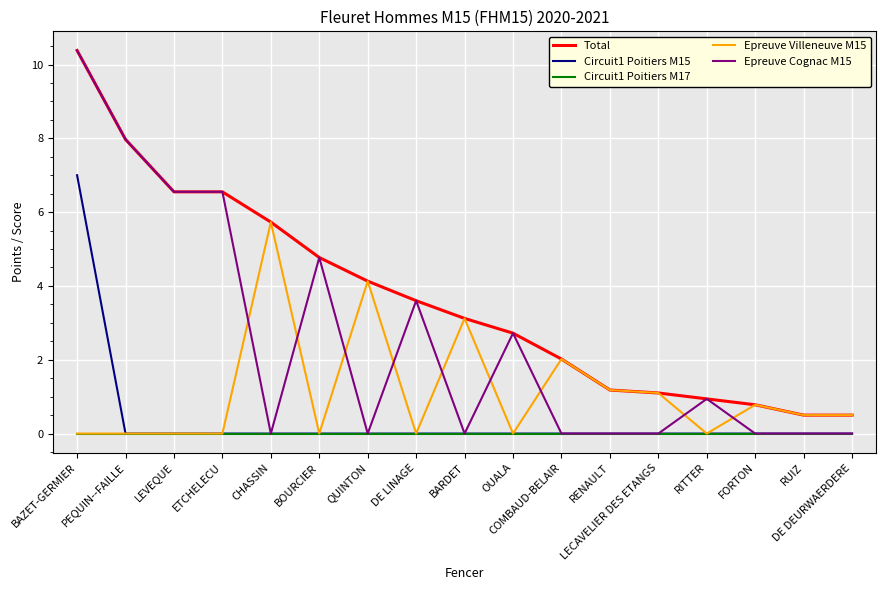

What position from the right is CHASSIN?

13